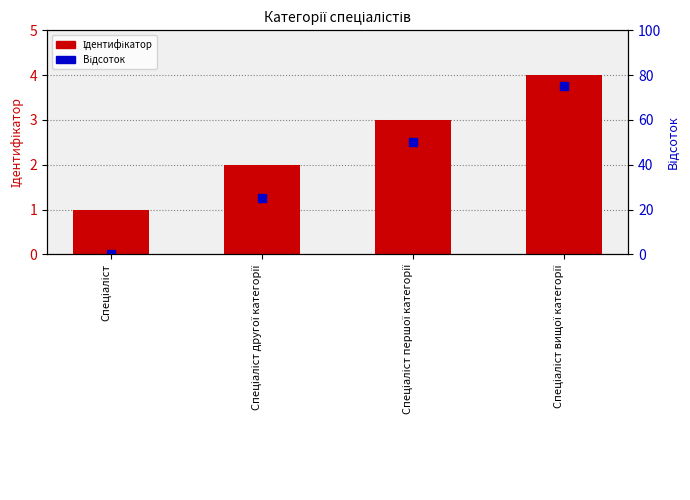

At which category is the sum across all series the highest?

Спеціаліст вищої категорії